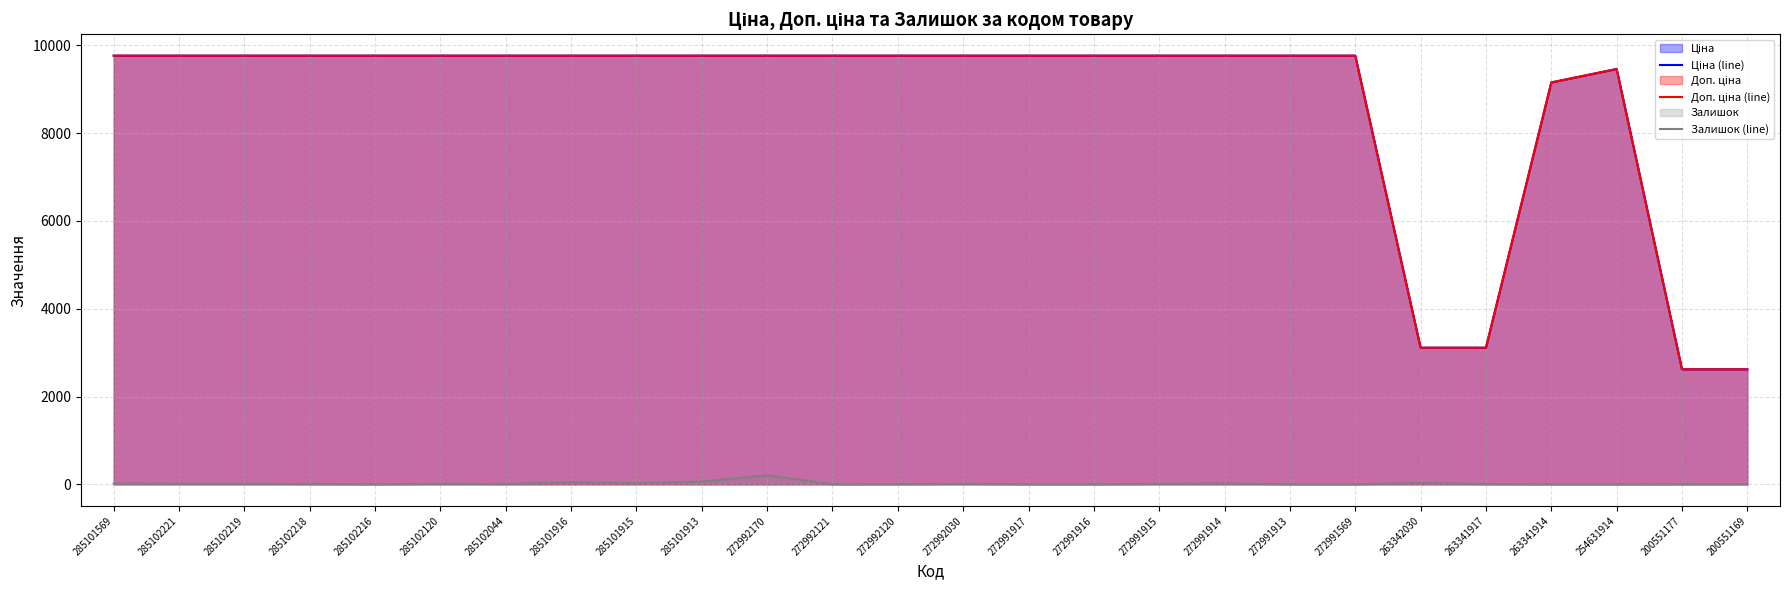

Where is the first local maximum for Залишок (line)?

285102120